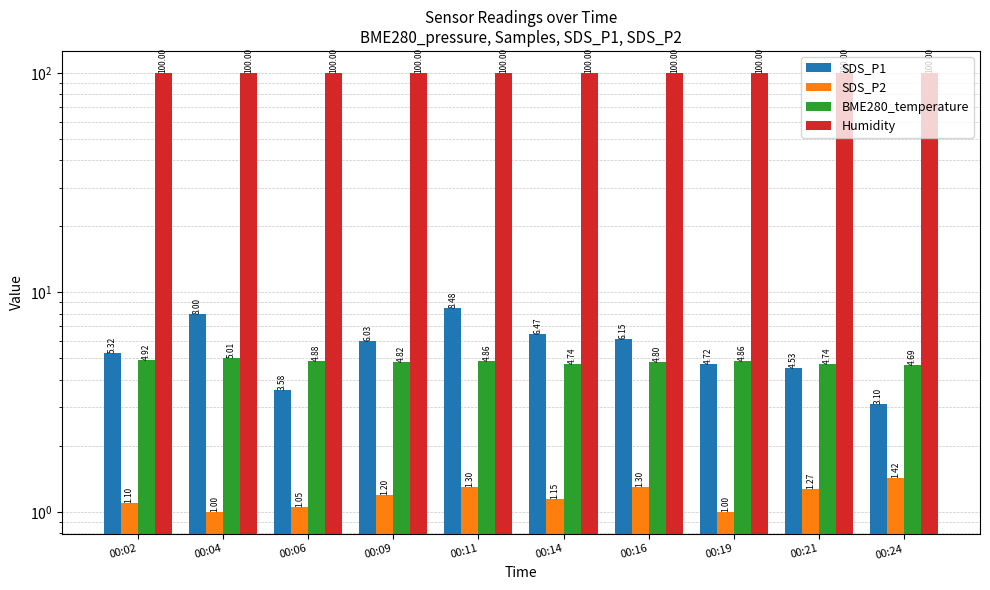

What is the spread (max minus min) of values at 00:14?

98.8